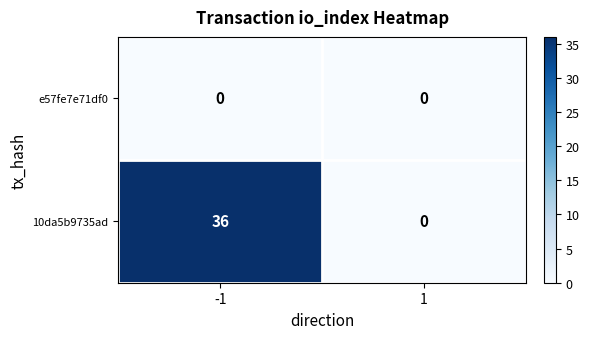

List the series in order of their peak value, highest first.

10da5b9735ad, e57fe7e71df0